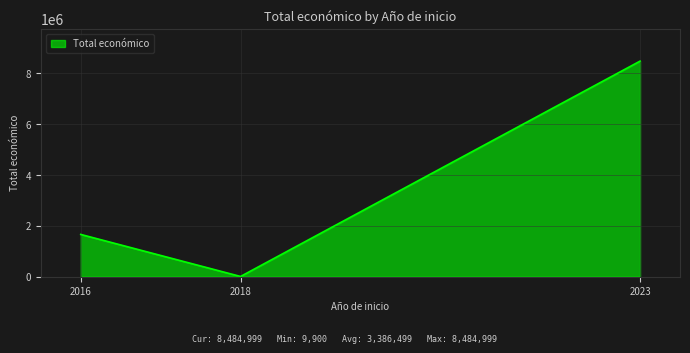

List the labels in order of value, smallest first.

2018, 2016, 2023